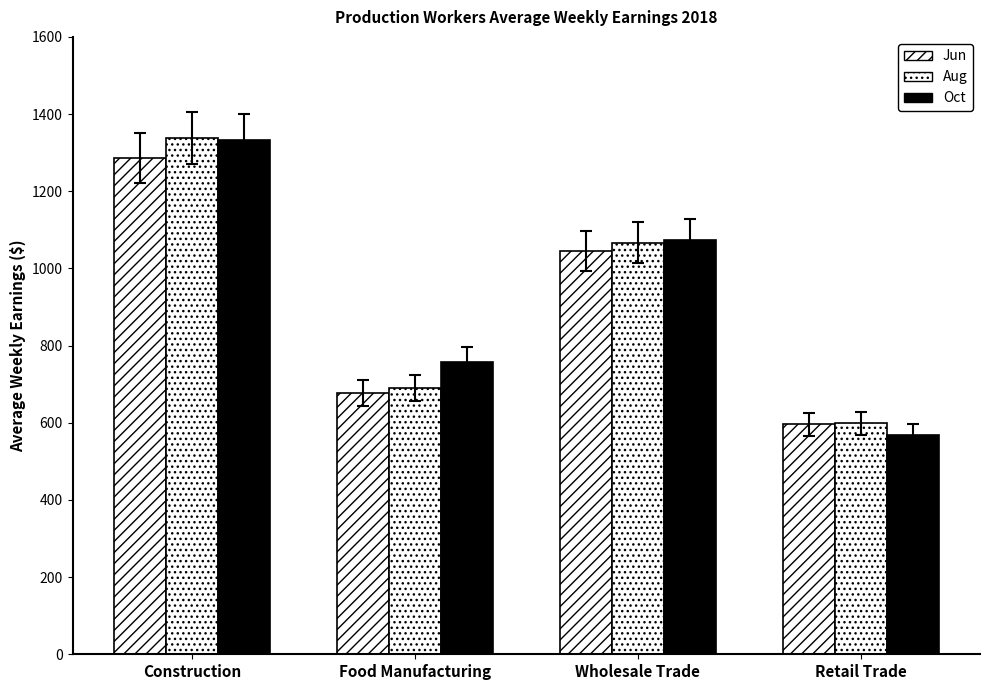

How many bars are there in each group?

3